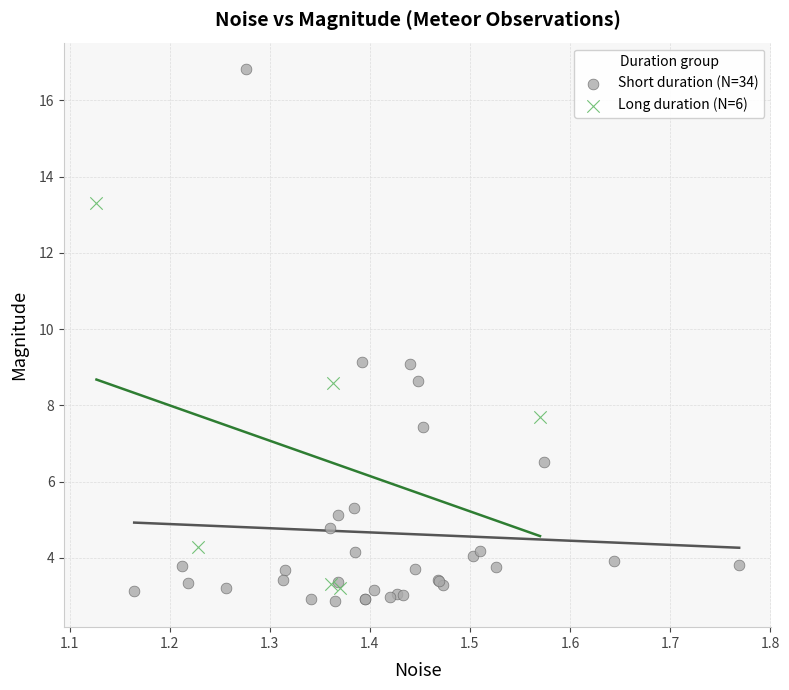

Which series has the widest spread of Y values?

Short duration (N=34)